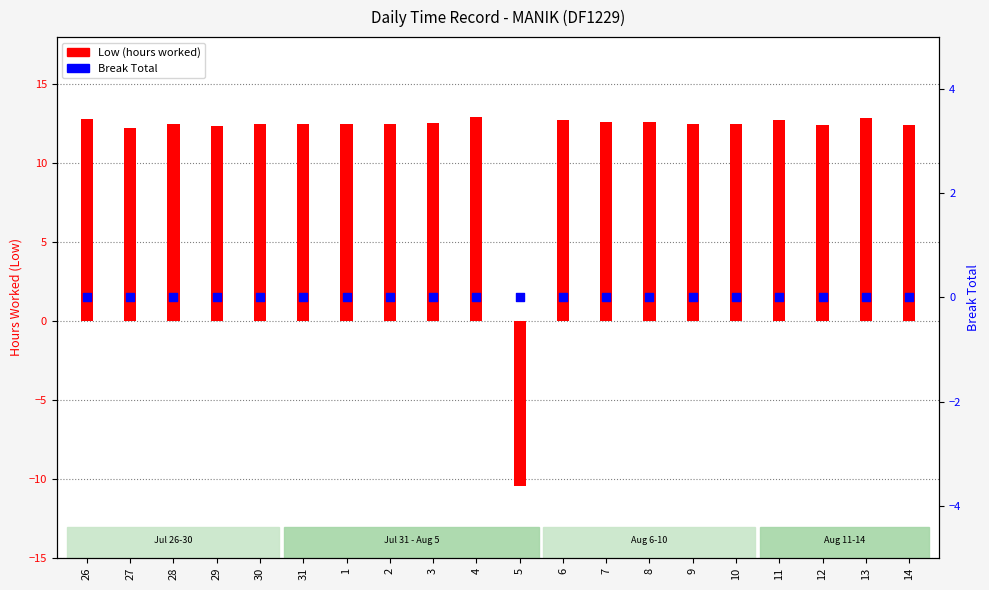

What are all the series names shown in the legend?

Low, Break Total